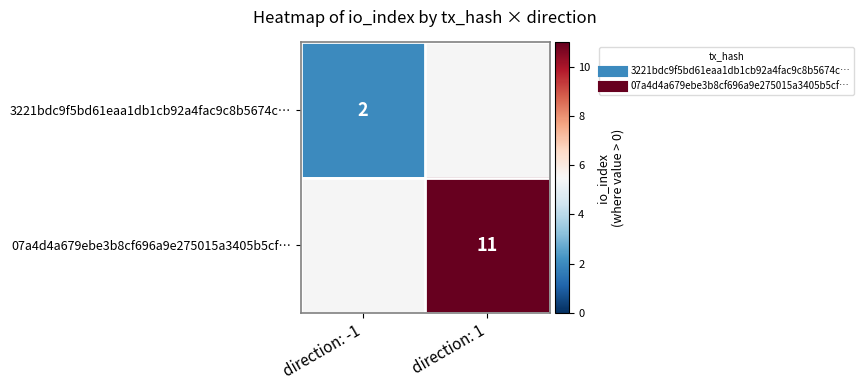

At which label is 3221bdc9f5bd61eaa1db1cb92a4fac9c8b5674c… closest to 2?

direction: -1